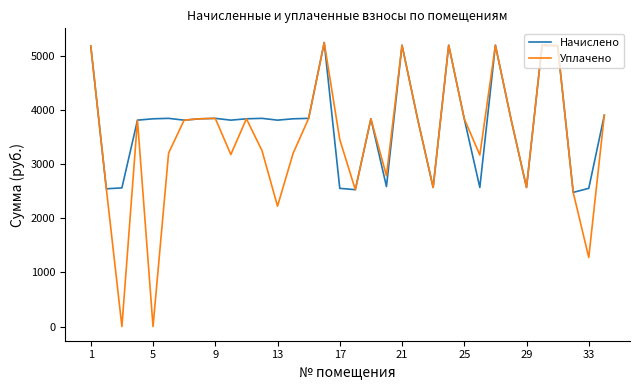

Which series has the widest spread of values?

Уплачено